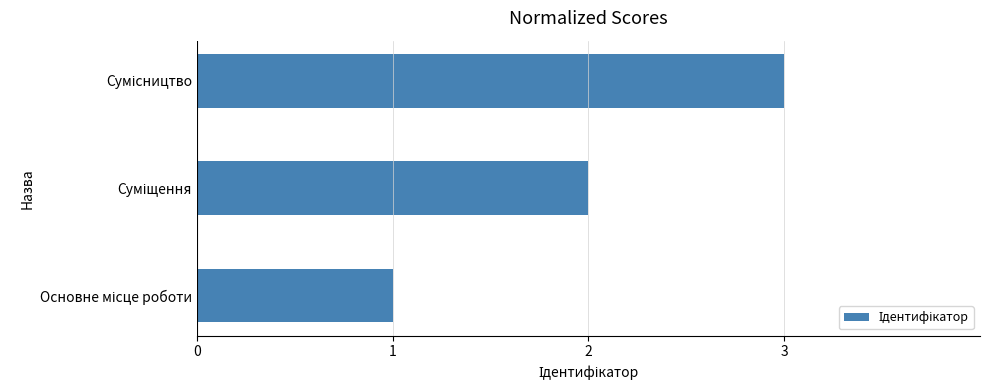

What is the sum of all values?

6